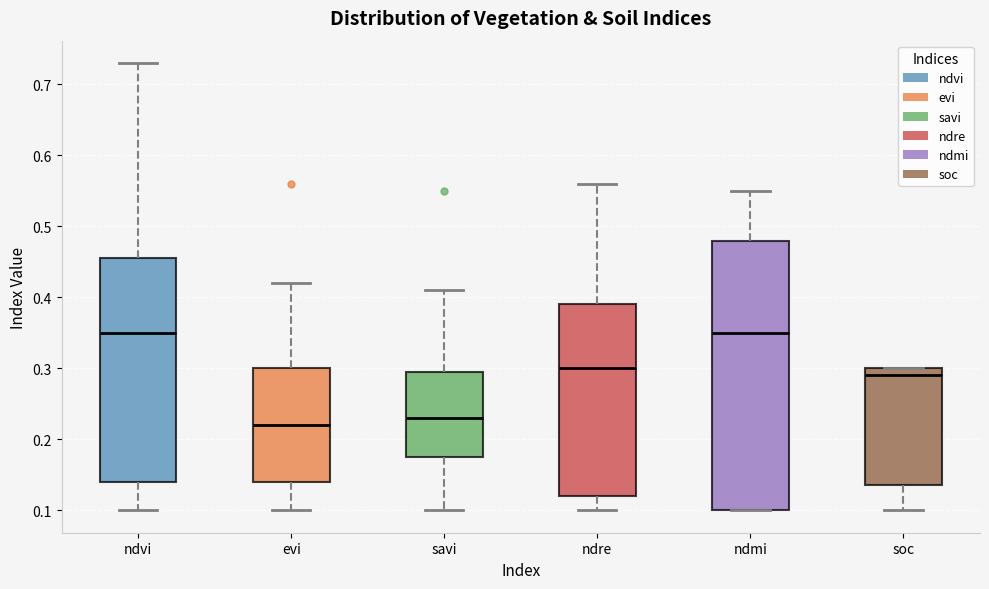

Reading left to right, transcribe this box plot: for each box, give where its median line is, the range the box spans, and where its two whiskers end, as read against the y-axis. The values are not printed on the chart, so give them approximately, as read against the axis.

ndvi: median 0.35, box 0.14 to 0.46, whiskers 0.10 to 0.73
evi: median 0.22, box 0.14 to 0.30, whiskers 0.10 to 0.42
savi: median 0.23, box 0.18 to 0.30, whiskers 0.10 to 0.41
ndre: median 0.30, box 0.12 to 0.39, whiskers 0.10 to 0.56
ndmi: median 0.35, box 0.10 to 0.48, whiskers 0.10 to 0.55
soc: median 0.29, box 0.14 to 0.30, whiskers 0.10 to 0.30